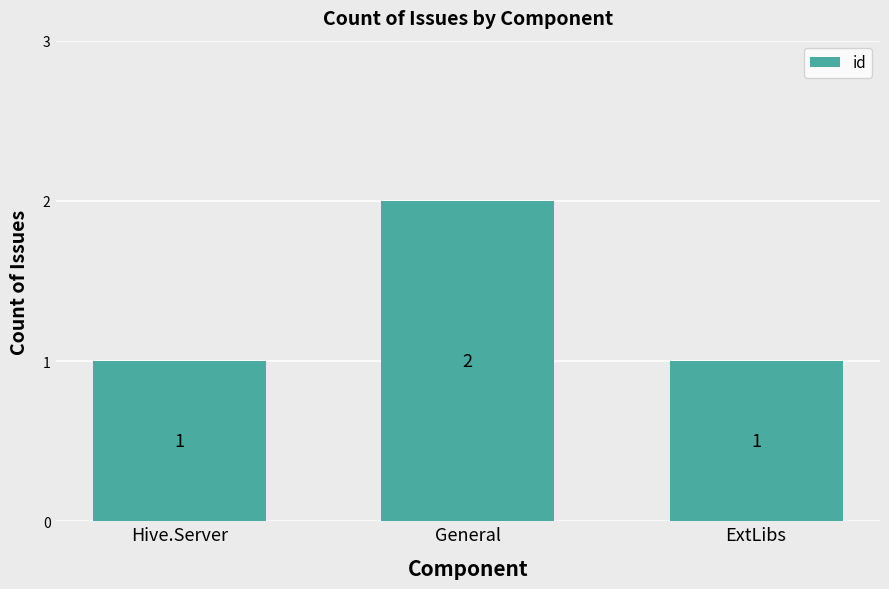

How many values are between 1 and 2?

3